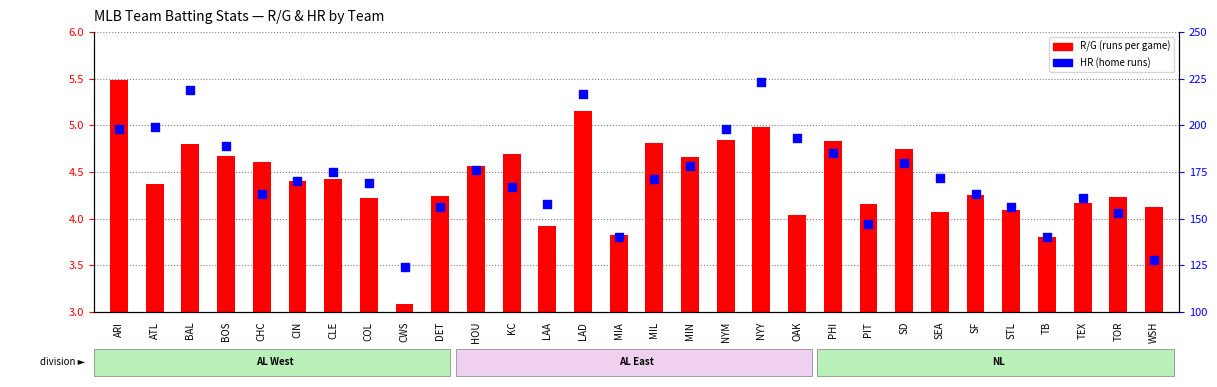

At which category is the sum across all series the highest?

NYY